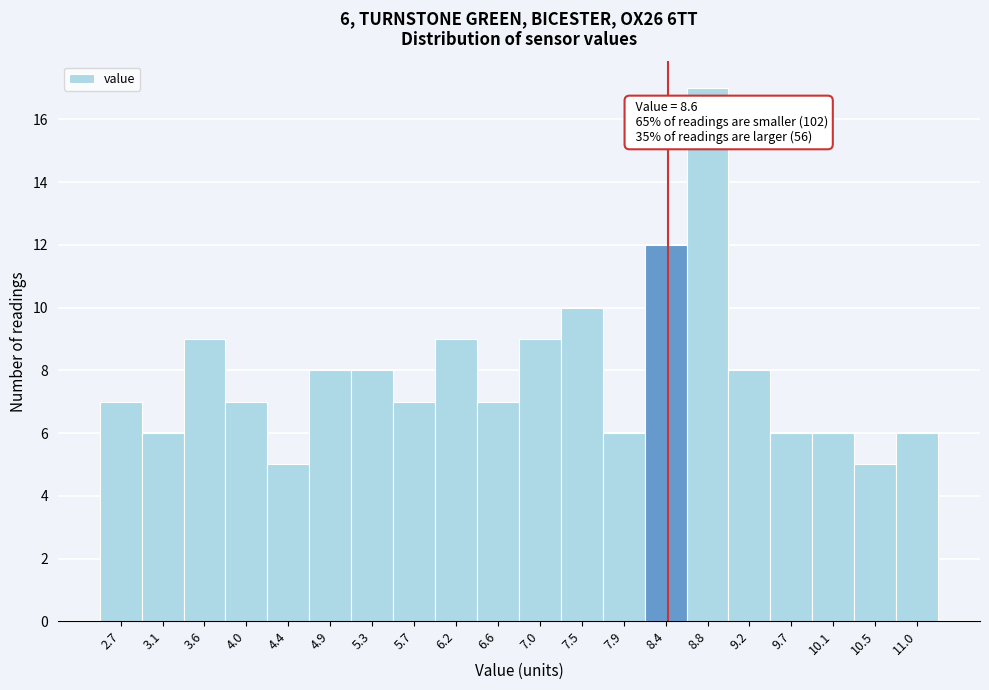

Reading left to right, extract all data points from this chart.

7	6	9	7	5	8	8	7	9	7	9	10	6	12	17	8	6	6	5	6